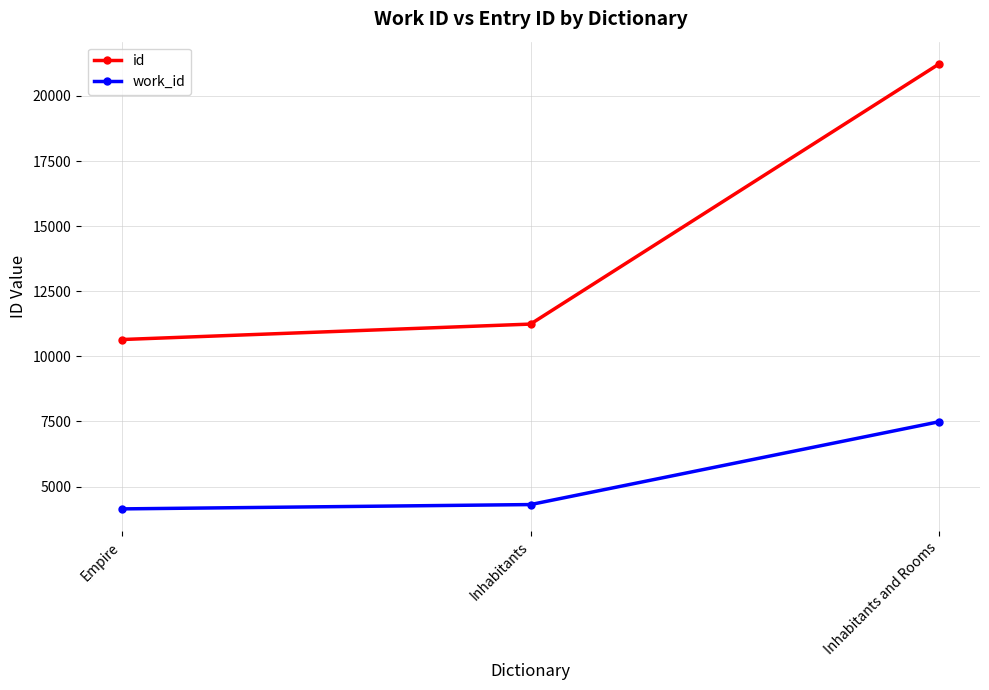

Reading left to right, list all the values displayed in this chart.

id: Empire=10646	Inhabitants=11239	Inhabitants and Rooms=21232
work_id: Empire=4141	Inhabitants=4307	Inhabitants and Rooms=7489